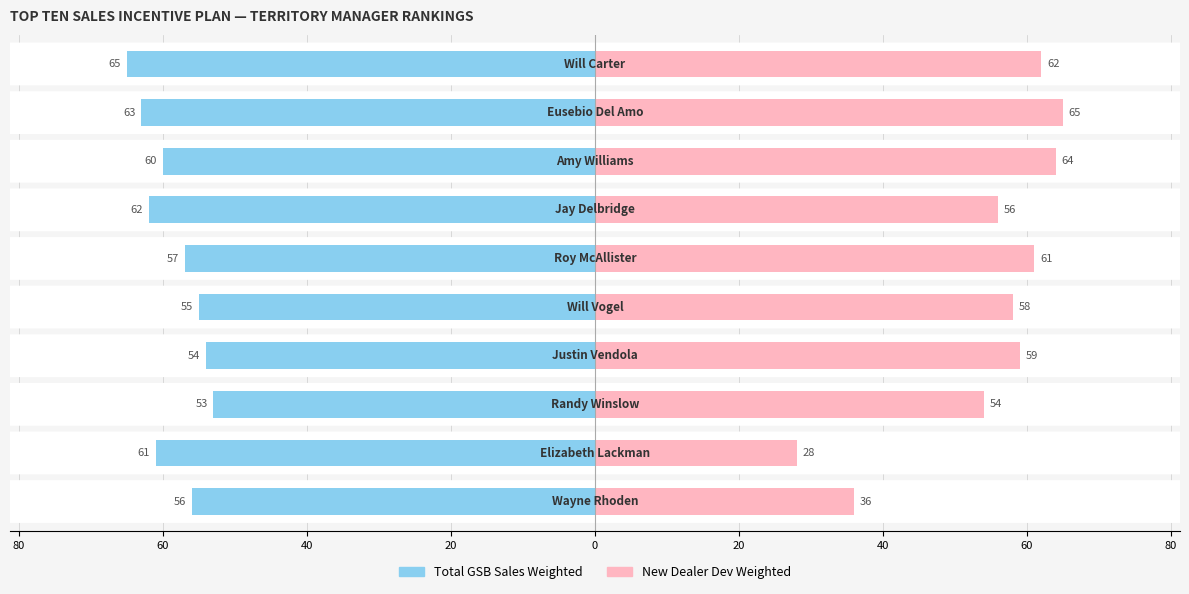

Which has a higher value, 40 or 60?

60